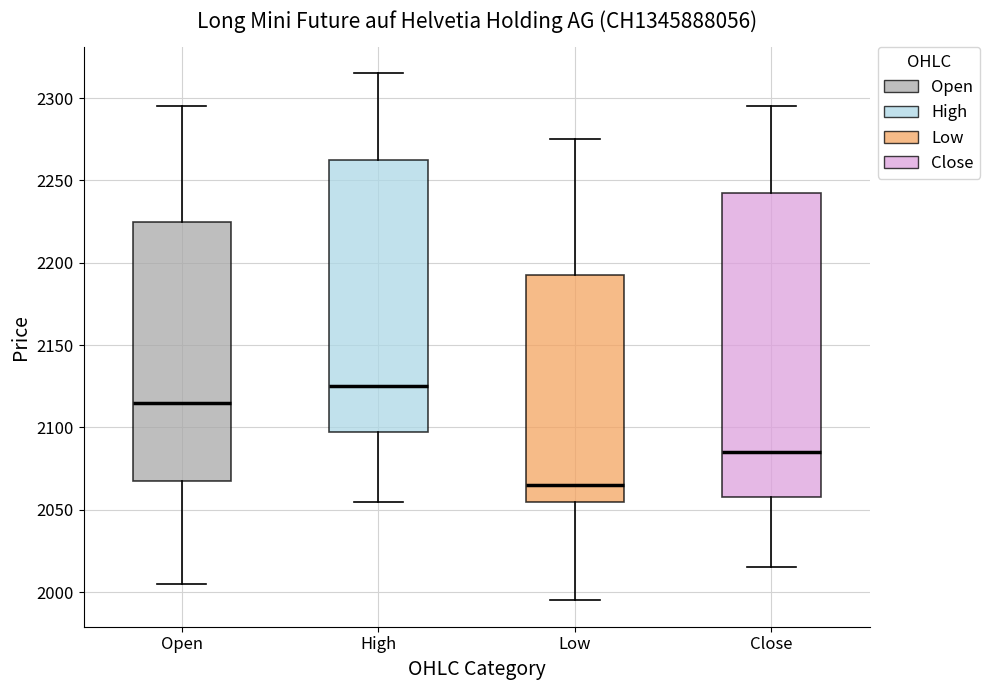

Reading left to right, transcribe this box plot: for each box, give where its median line is, the range the box spans, and where its two whiskers end, as read against the y-axis. The values are not printed on the chart, so give them approximately, as read against the axis.

Open: median 2115, box 2070 to 2225, whiskers 2005 to 2295
High: median 2125, box 2100 to 2265, whiskers 2055 to 2315
Low: median 2065, box 2055 to 2195, whiskers 1995 to 2275
Close: median 2085, box 2060 to 2245, whiskers 2015 to 2295